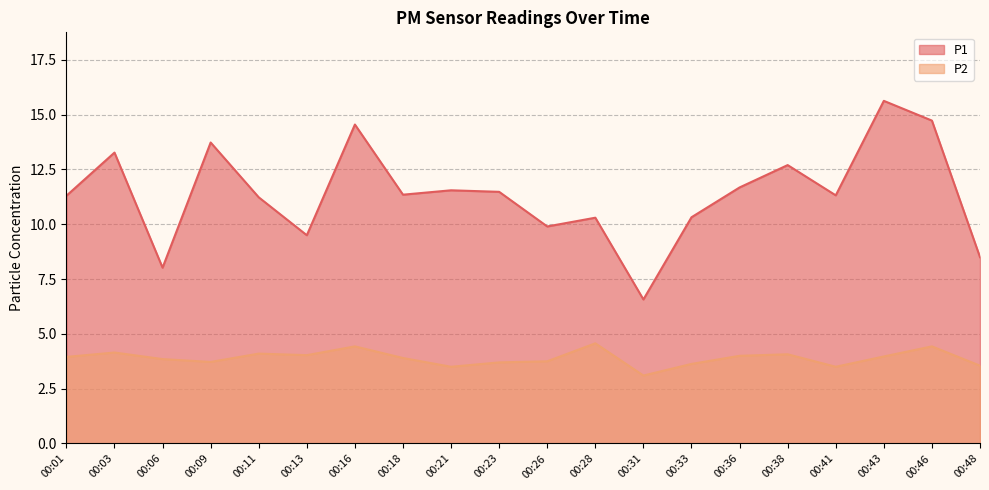

What is the difference between the maximum and minimum values in the P2 series?

1.5